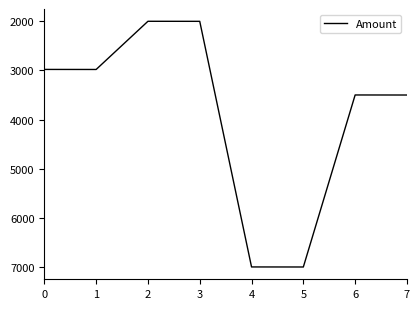

Is it true that the value at 6 is 3499?

True